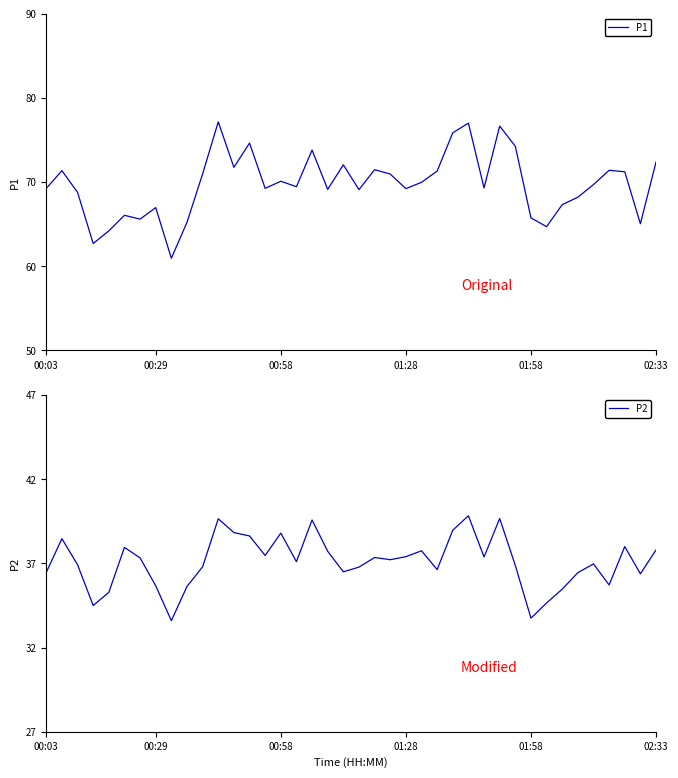

True or false: P1 has a value of 65.8 at 01:58.

True